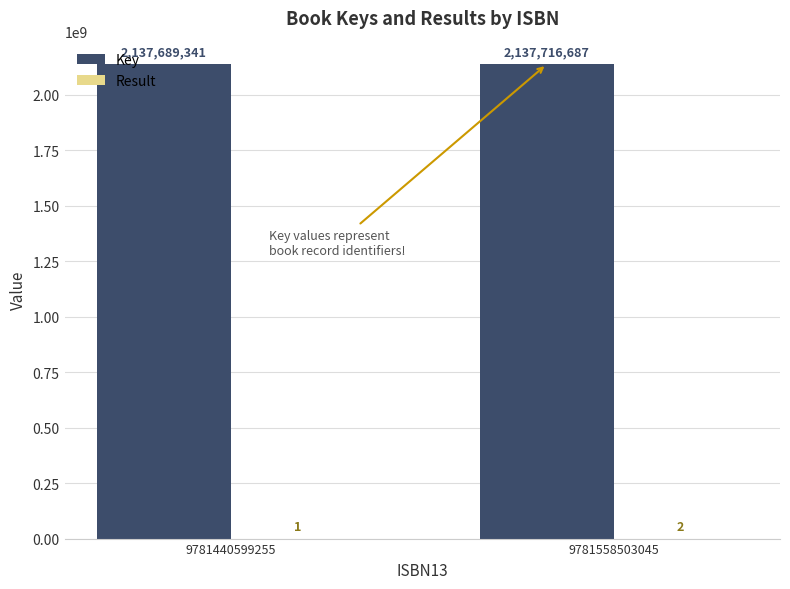

Which series has the largest range (max minus min)?

Key